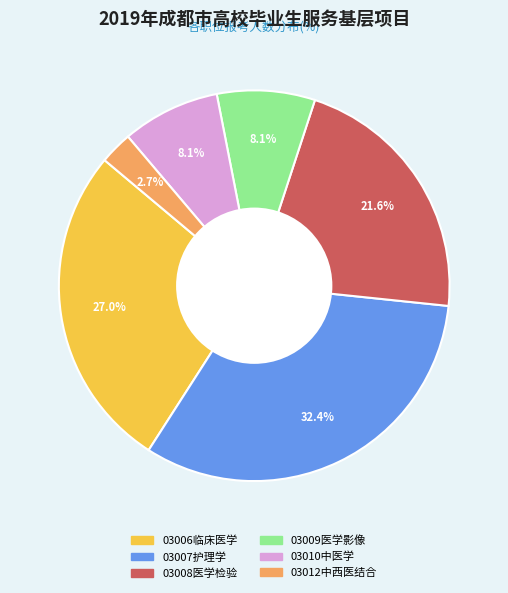

Approximately how many times larger is the value at 03010中医学 compared to 03009医学影像?

1.0